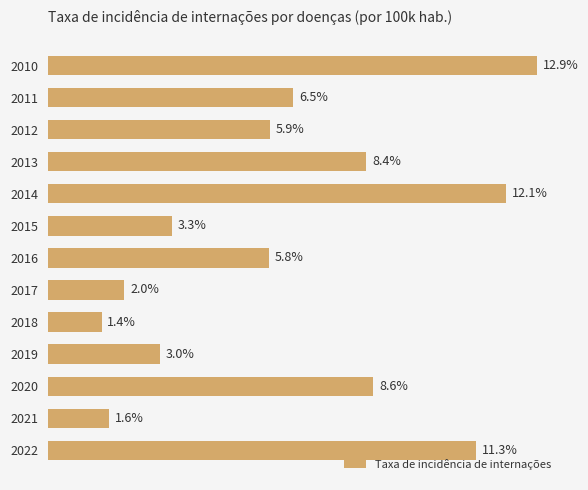

List the labels in order of value, largest first.

2010, 2014, 2022, 2020, 2013, 2011, 2012, 2016, 2015, 2019, 2017, 2021, 2018